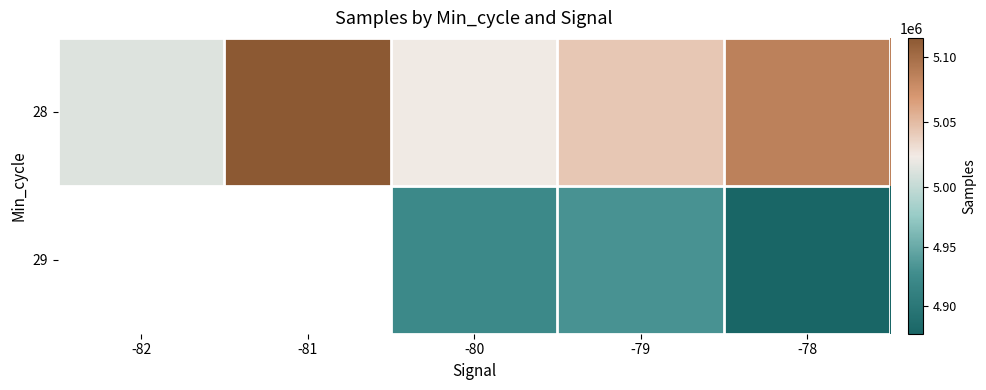

Is it true that 29 equals 4923408.0 at -80?

True